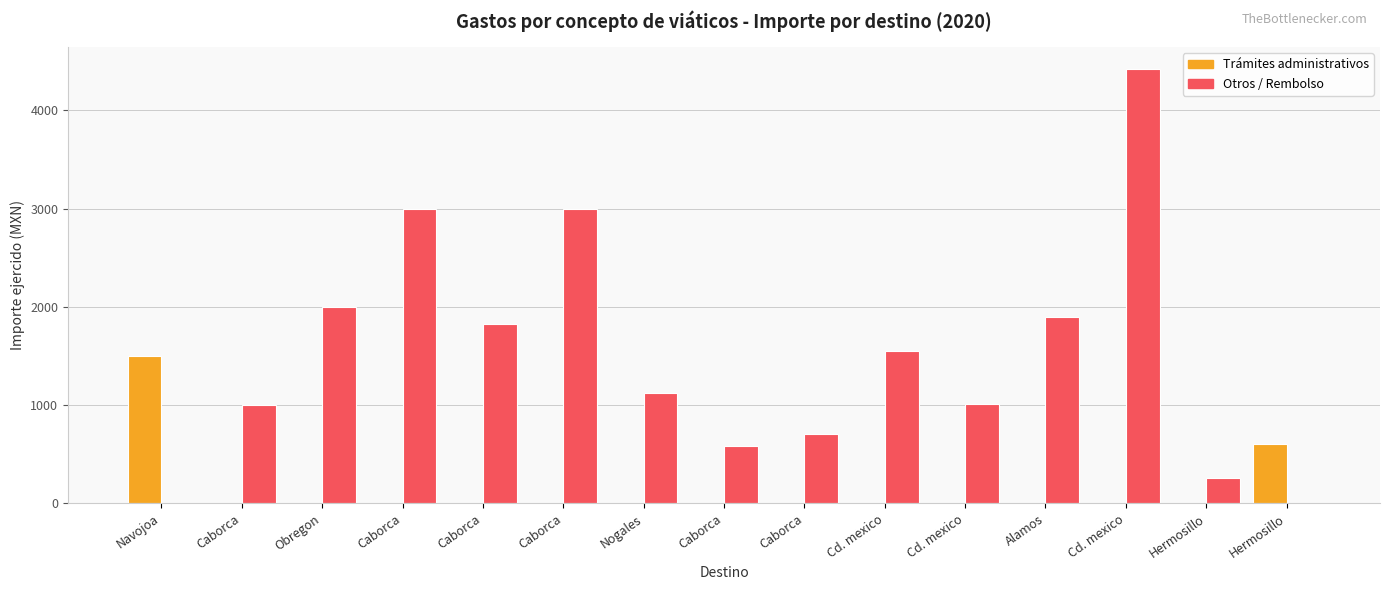

The Trámites administrativos series shows 1500.0 at Navojoa. True or false?

True